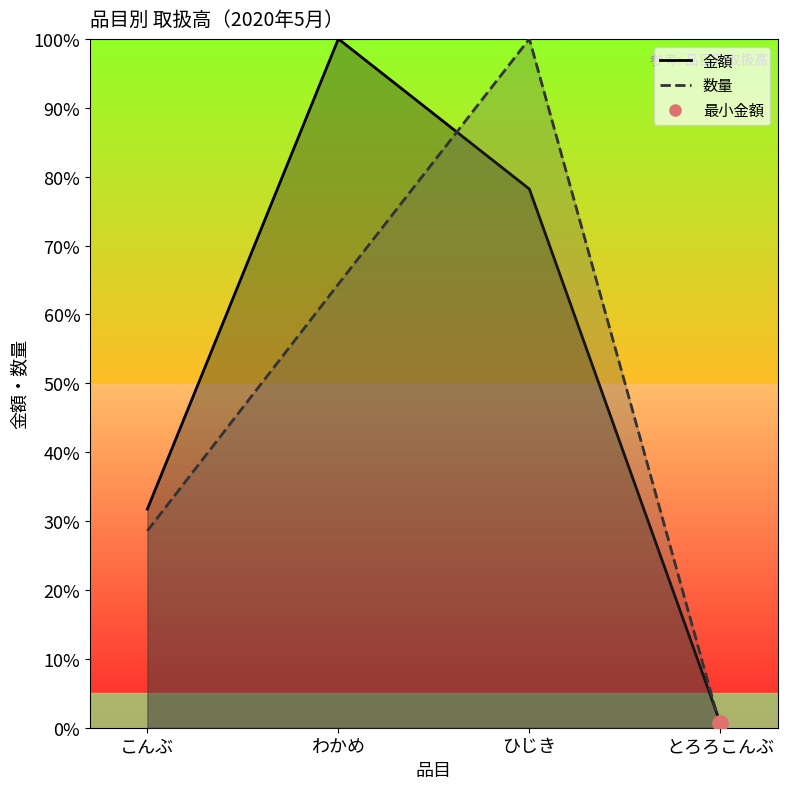

Is the value of 金額 at こんぶ greater than the value of 数量 at ひじき?

No